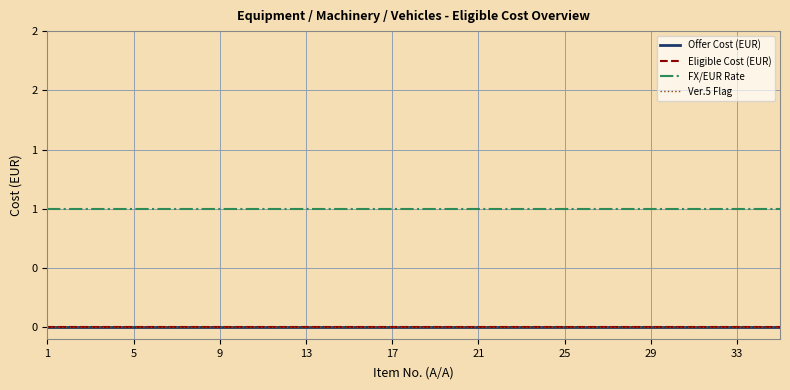

Does the chart have visible grid lines?

Yes